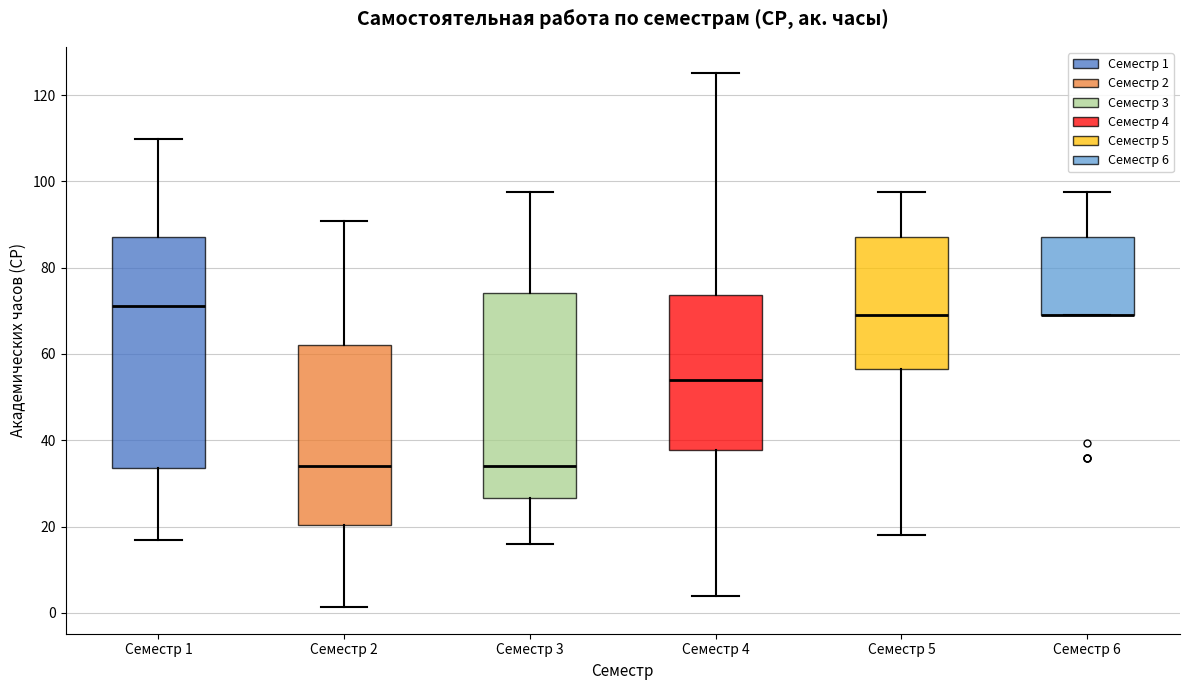

Where is the lower edge of the box for Семестр 5 on the y-axis? The values are not printed on the chart, so give them approximately, as read against the axis.

56